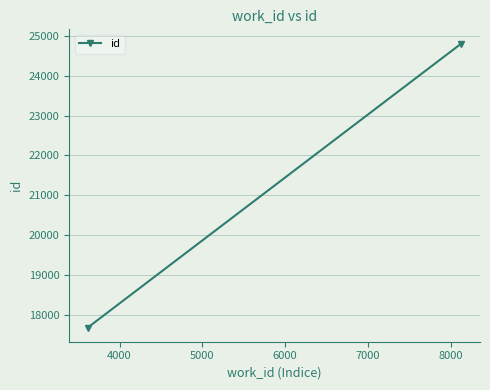

What is the smallest value displayed?

17674